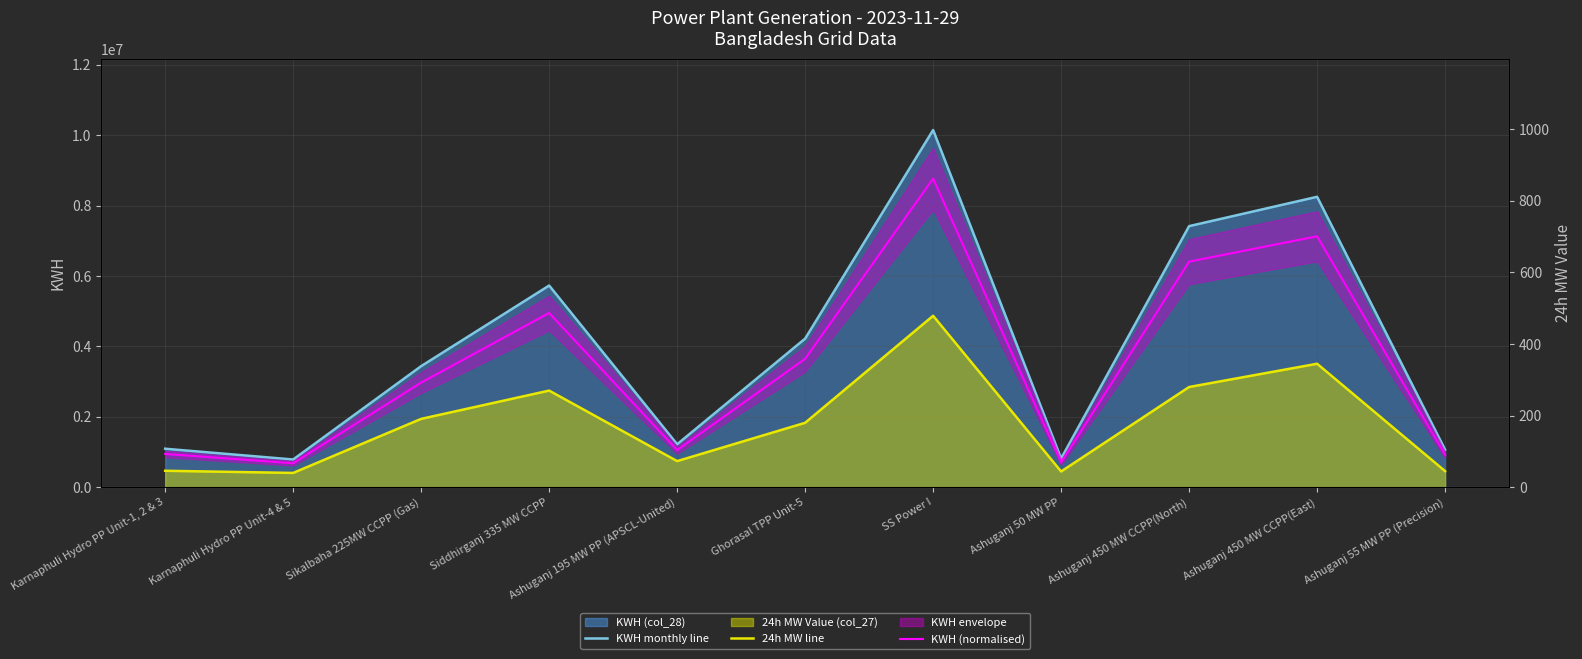

In 24h MW line, how many points are lower than both neighbors (excluding endpoints)?

3